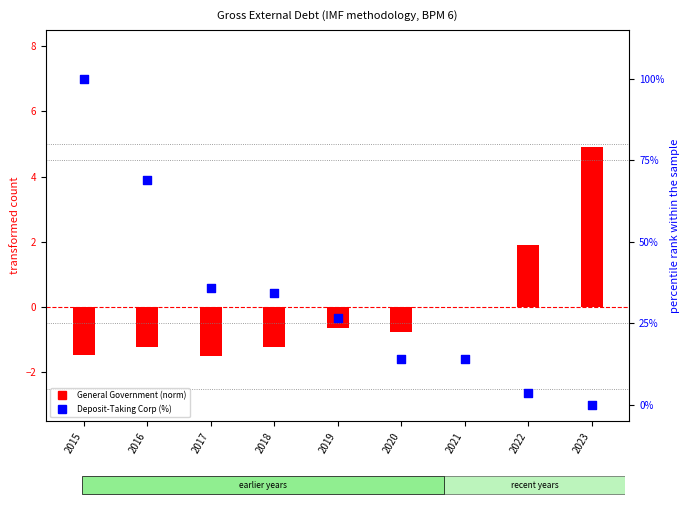

What is the ratio of the value at 2022 to the value at 2021?

0.3